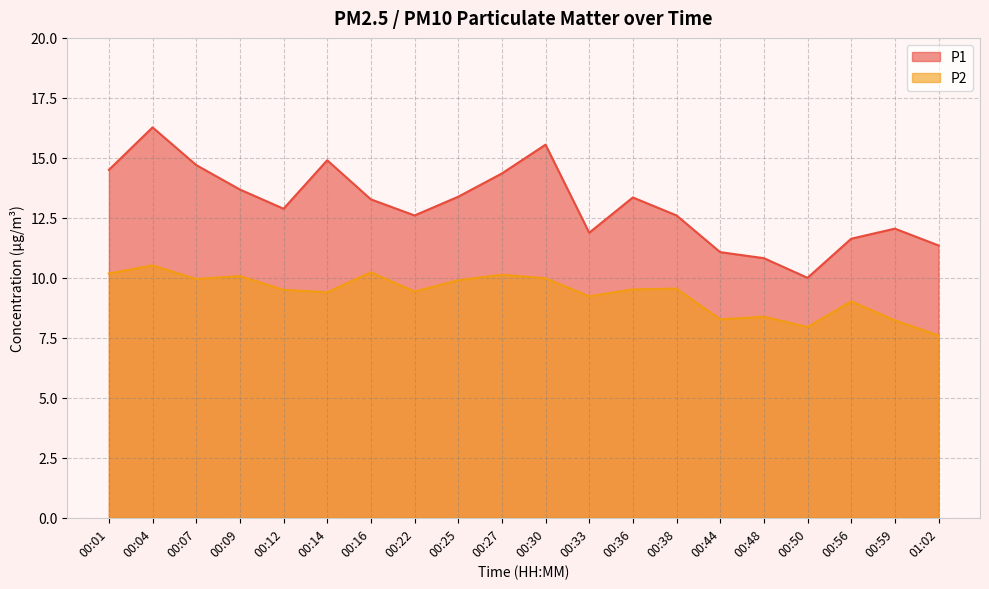

The P1 series shows 13.4 at 00:25. True or false?

True